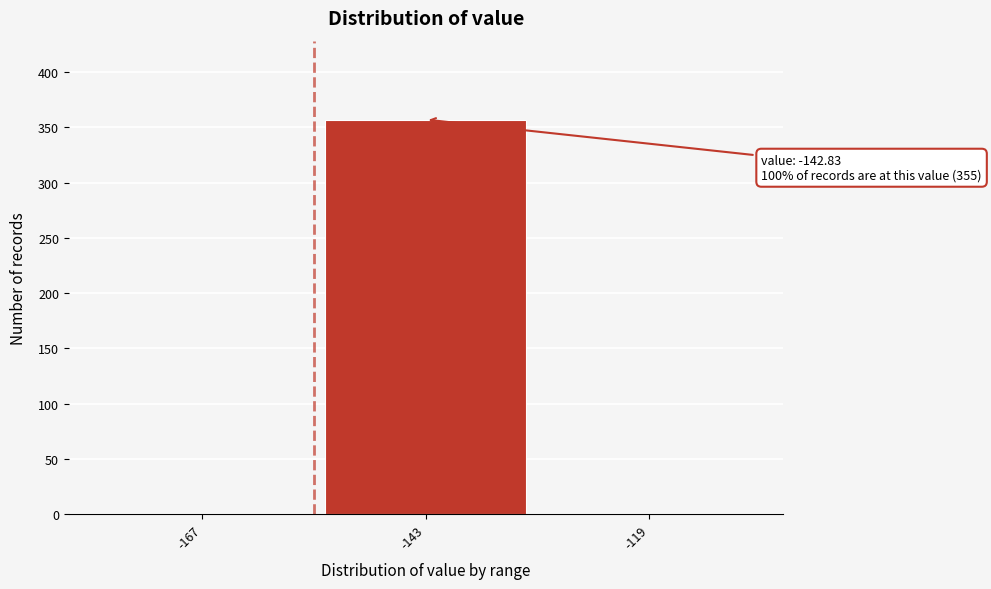

Reading left to right, what are all the values shown in this chart?

-167=0	-143=357	-119=0